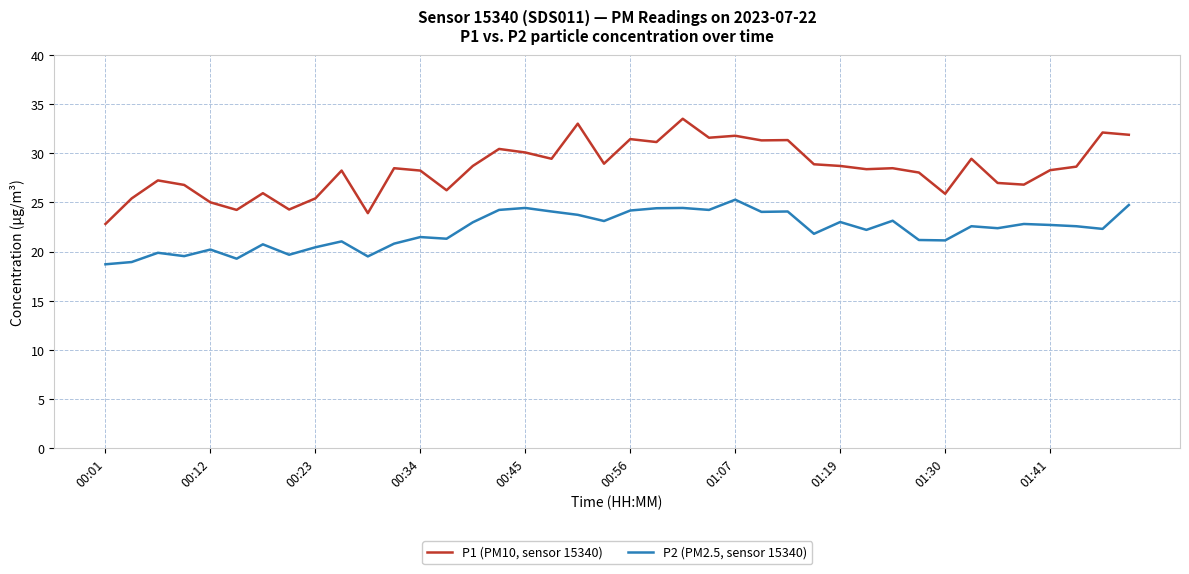

Rank the series by their average value, from highest to lowest.

P1 (PM10, sensor 15340), P2 (PM2.5, sensor 15340)